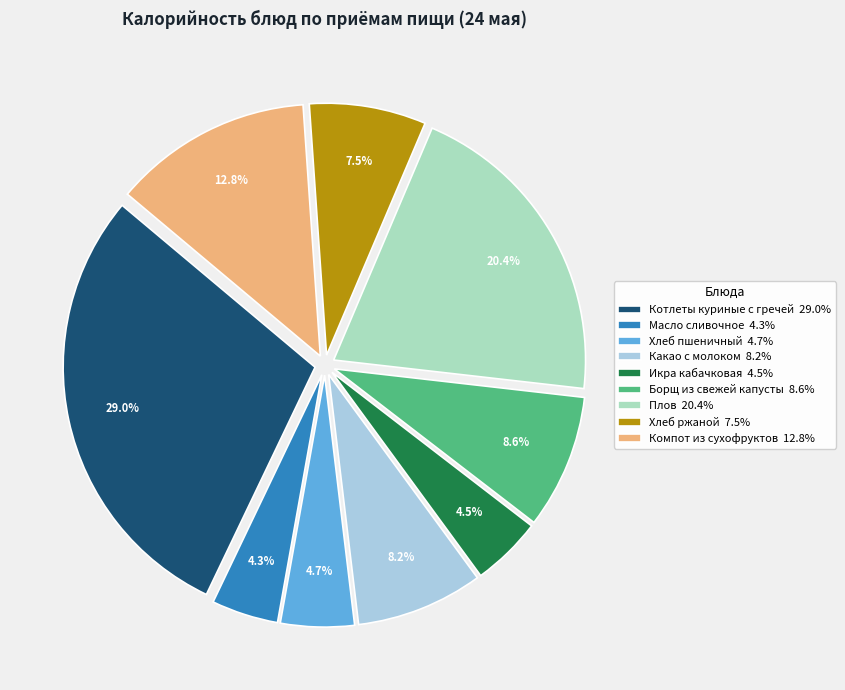

Between Плов 20.4% and Икра кабачковая 4.5%, which is larger?

Плов 20.4%